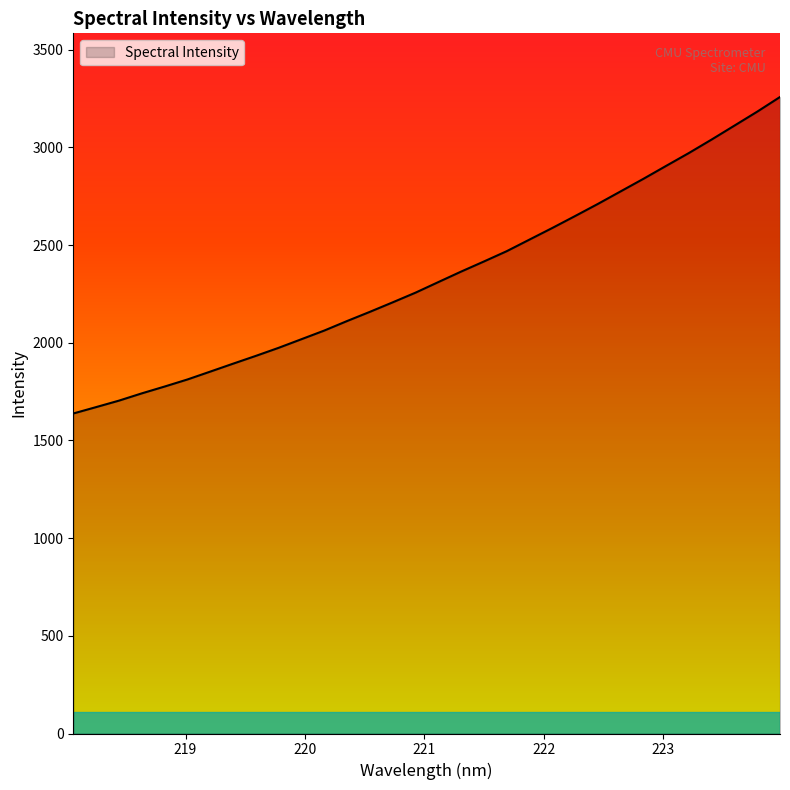

What is the difference between the maximum and minimum values?

1620.1